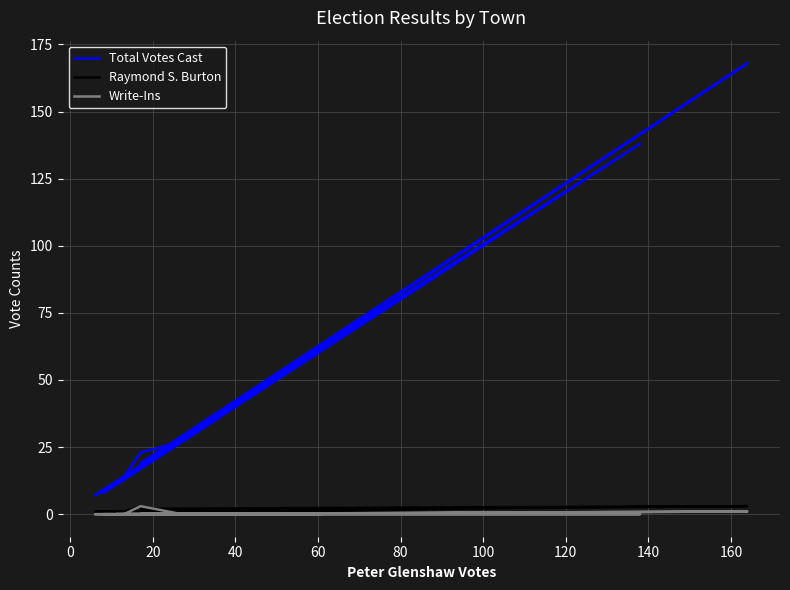

Which series has the largest total across all categories?

Total Votes Cast